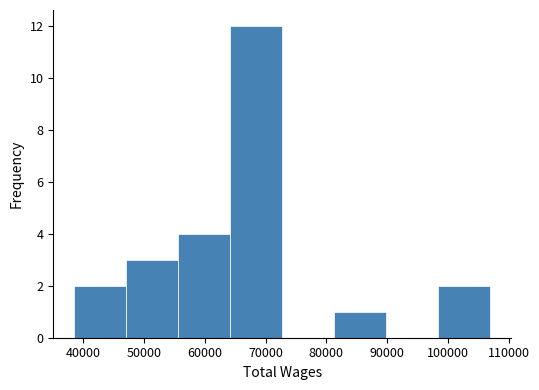

Reading left to right, transcribe this chart: for each bar, give the range it covers on the x-axis and its height. Neither the bar edges nor the heights are printed on the chart, so give them approximately, as read against the axes.

39000 to 47000: 2
47000 to 56000: 3
56000 to 64000: 4
64000 to 73000: 12
73000 to 81000: 0
81000 to 90000: 1
90000 to 98000: 0
98000 to 107000: 2